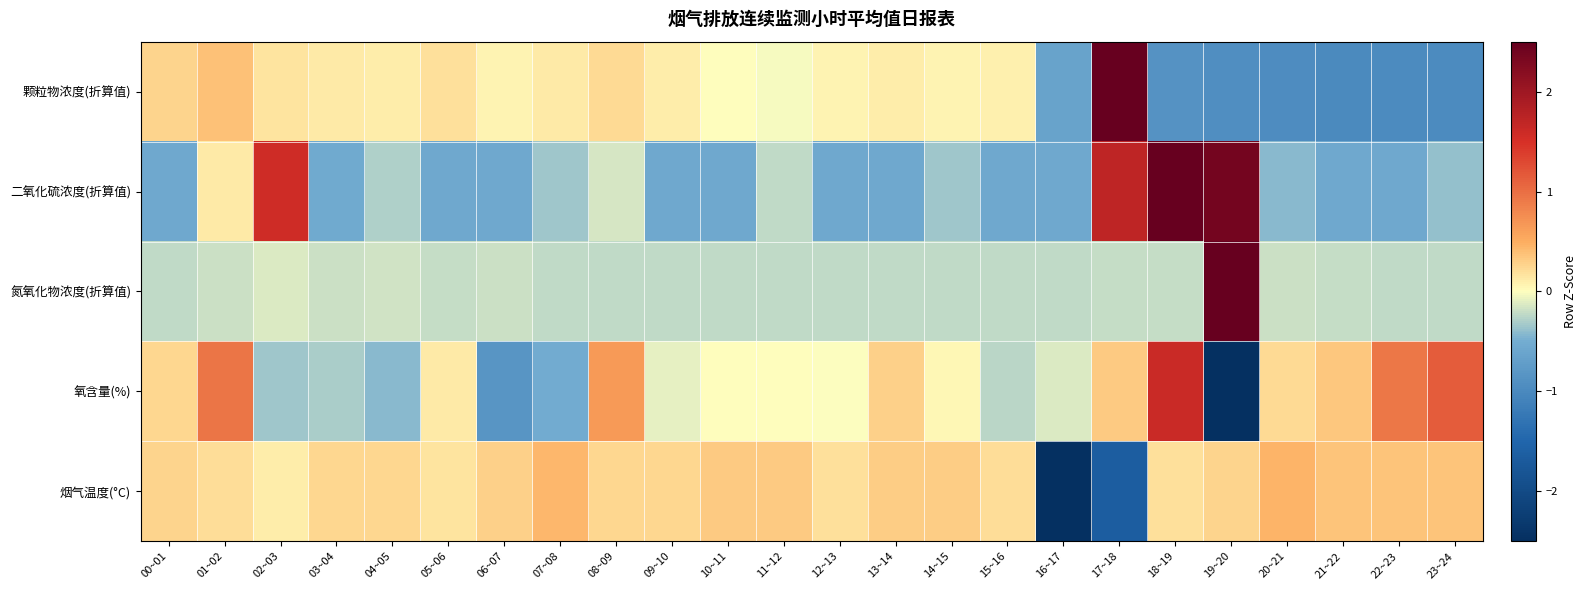

Which has a higher value, 09~10 or 17~18?

17~18